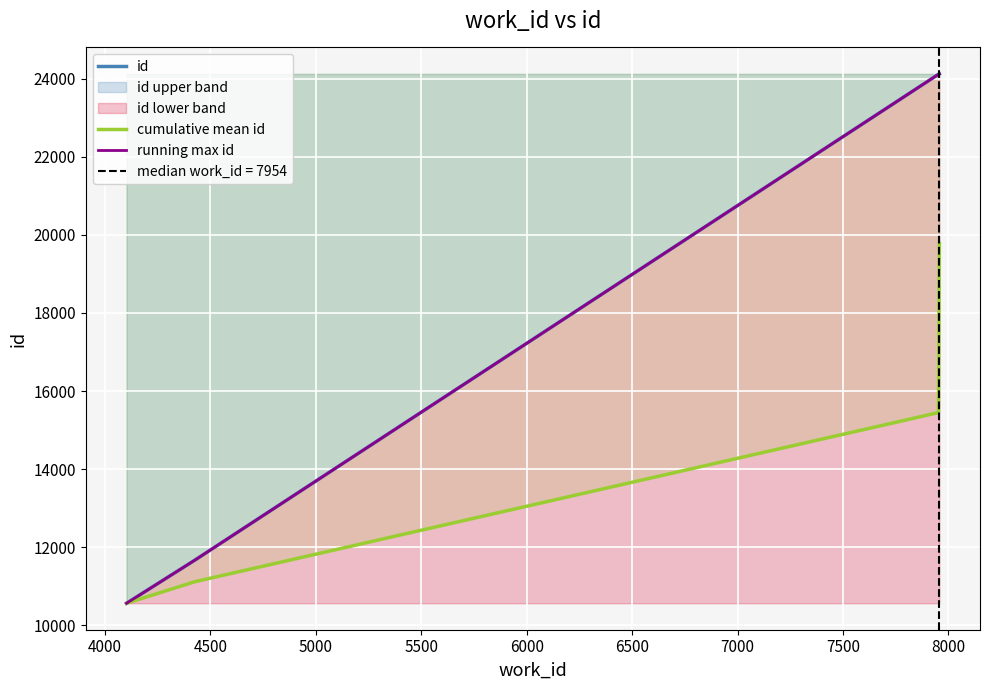

True or false: id has more than 0 interior local peaks.

False